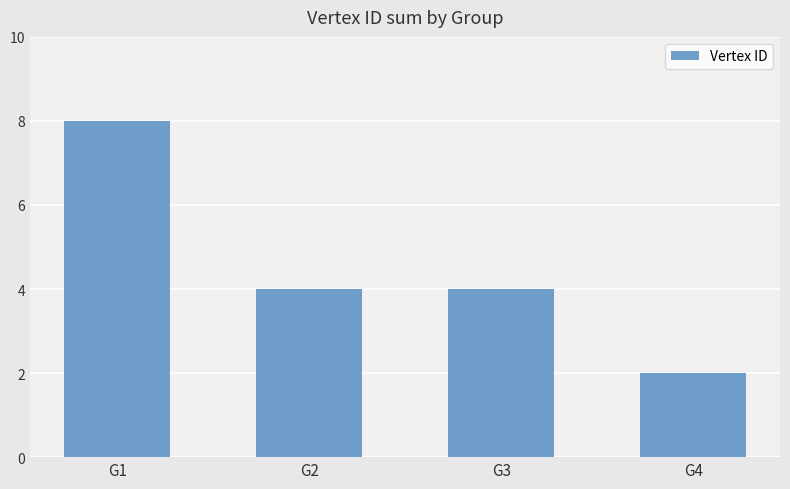

The value at G2 is 7. True or false?

False